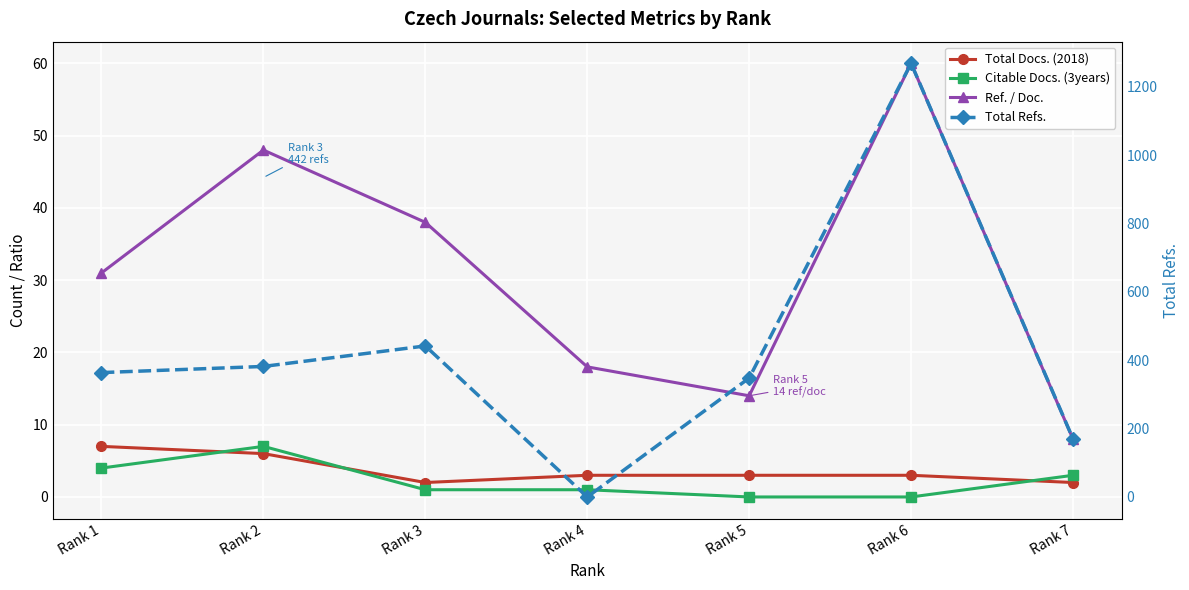

Is it true that Total Docs. (2018) equals 3 at Rank 7?

False